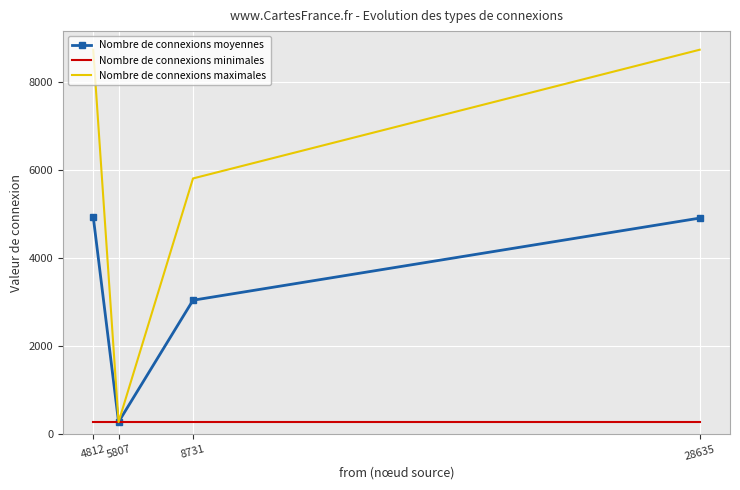

What is the difference between the highest and lowest values at 4812?

8457.0